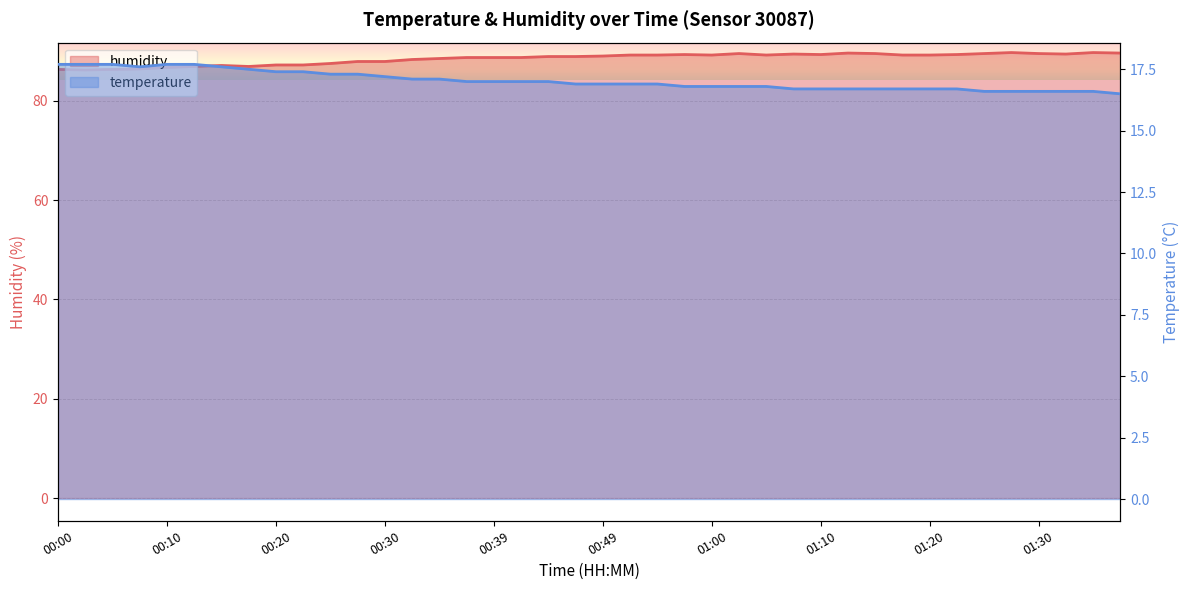

True or false: temperature and humidity intersect in this chart.

False